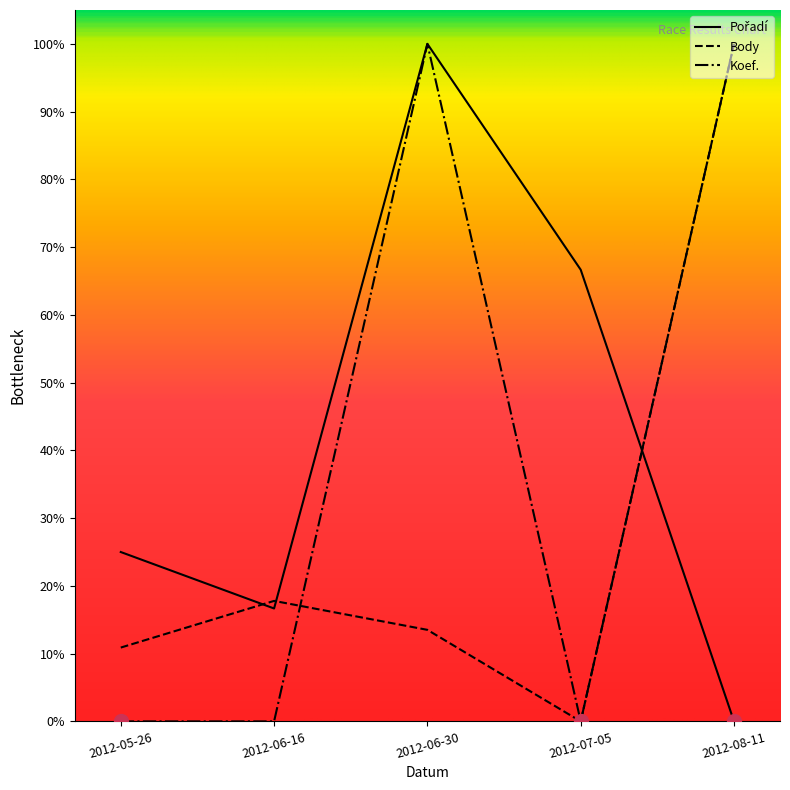

What is the total value across all series at 2012-08-11?

200.0